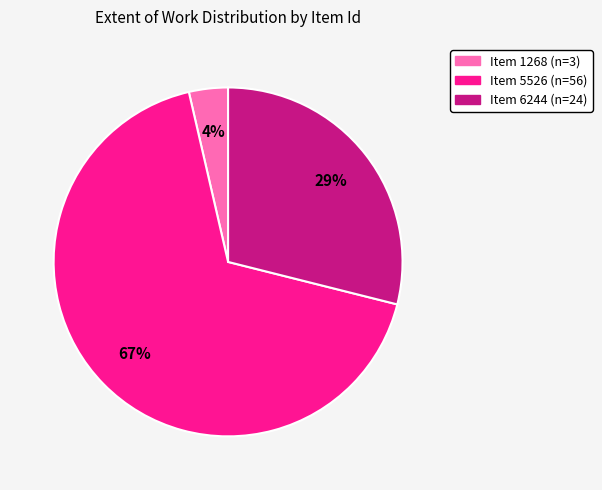

Does any single category account for the majority?

Yes